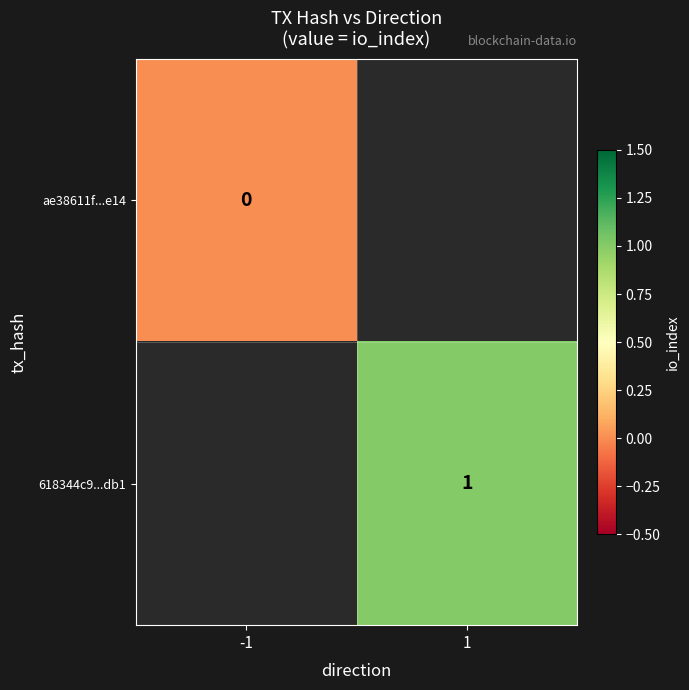

True or false: 618344c9...db1 has a value of 0 at 1.

False